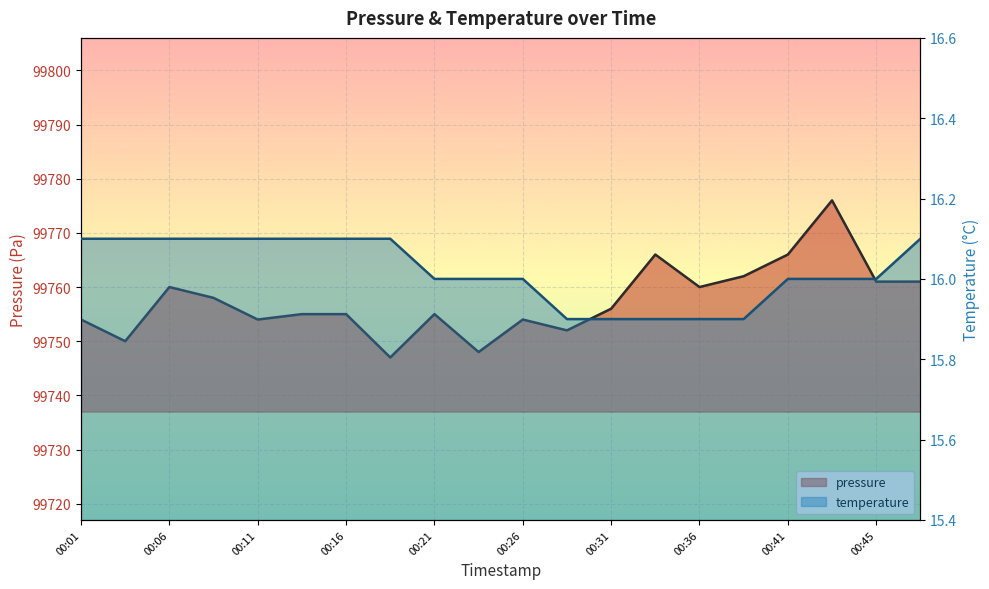

What is the average value of the pressure series?

99757.5